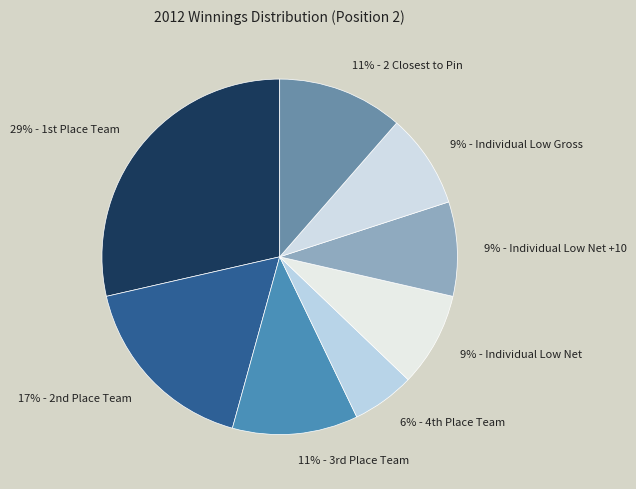

How many slices are in this pie chart?

8